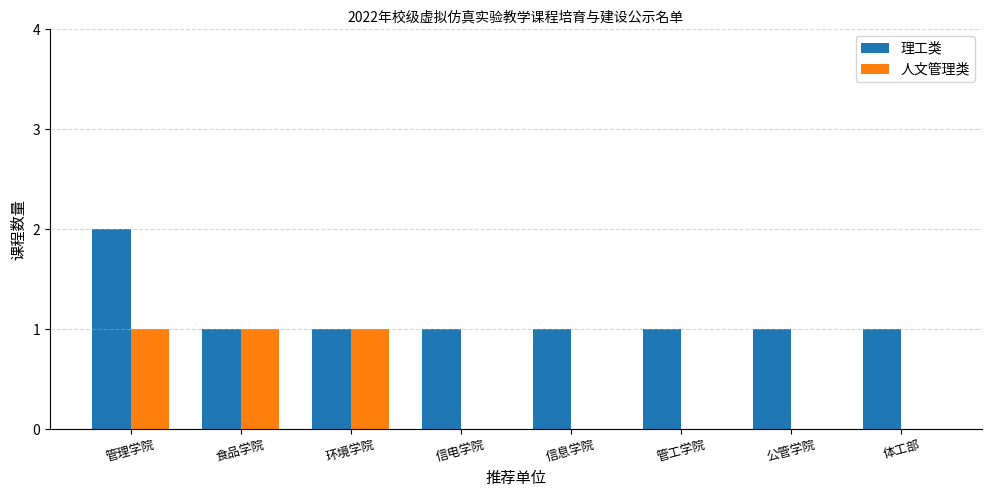

The value of 人文管理类 at 环境学院 is 1. True or false?

True